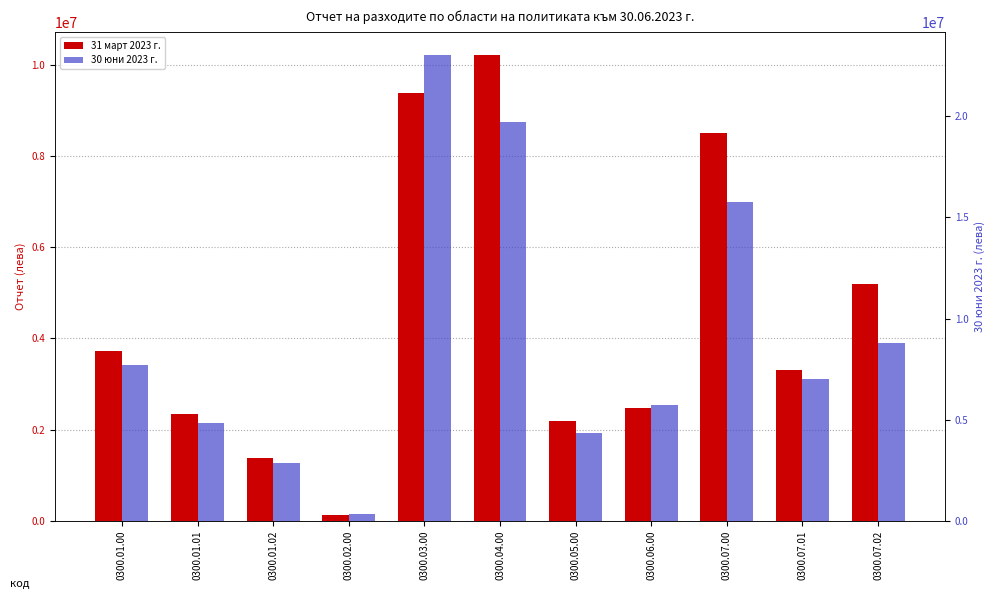

Reading right to left, transcribe all the data shown in this chart.

31 март 2023 г.: 0300.07.02=5194137	0300.07.01=3304248	0300.07.00=8498385	0300.06.00=2472048	0300.05.00=2180966	0300.04.00=10206924	0300.03.00=9384250	0300.02.00=123596	0300.01.02=1377839	0300.01.01=2332585	0300.01.00=3710424
30 юни 2023 г.: 0300.07.02=8776459	0300.07.01=6996338	0300.07.00=15772797	0300.06.00=5716744	0300.05.00=4339757	0300.04.00=19699909	0300.03.00=23030489	0300.02.00=331707	0300.01.02=2854829	0300.01.01=4851181	0300.01.00=7706010